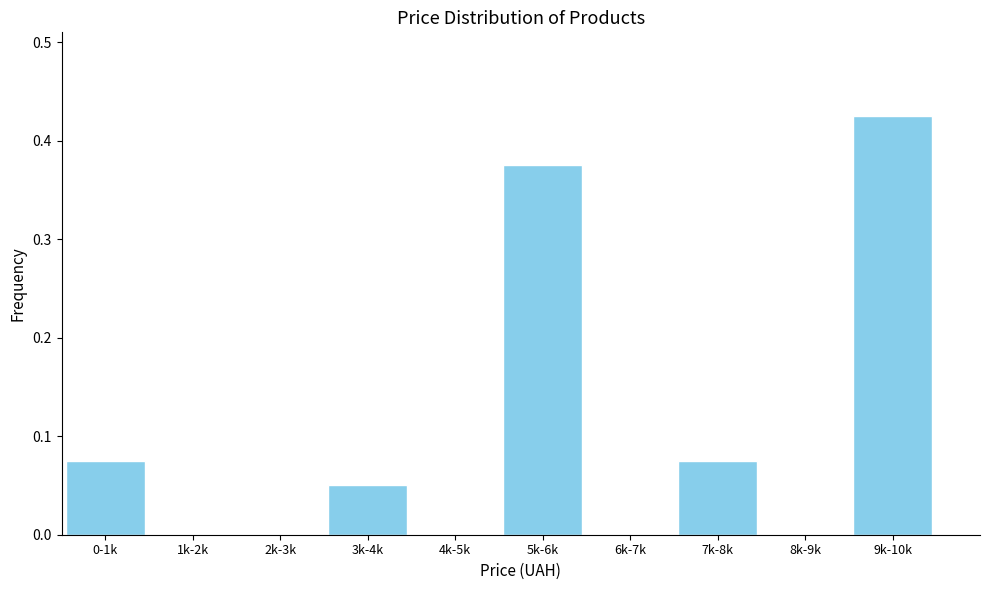

What is the change in value from 5k-6k to 7k-8k?

-0.3